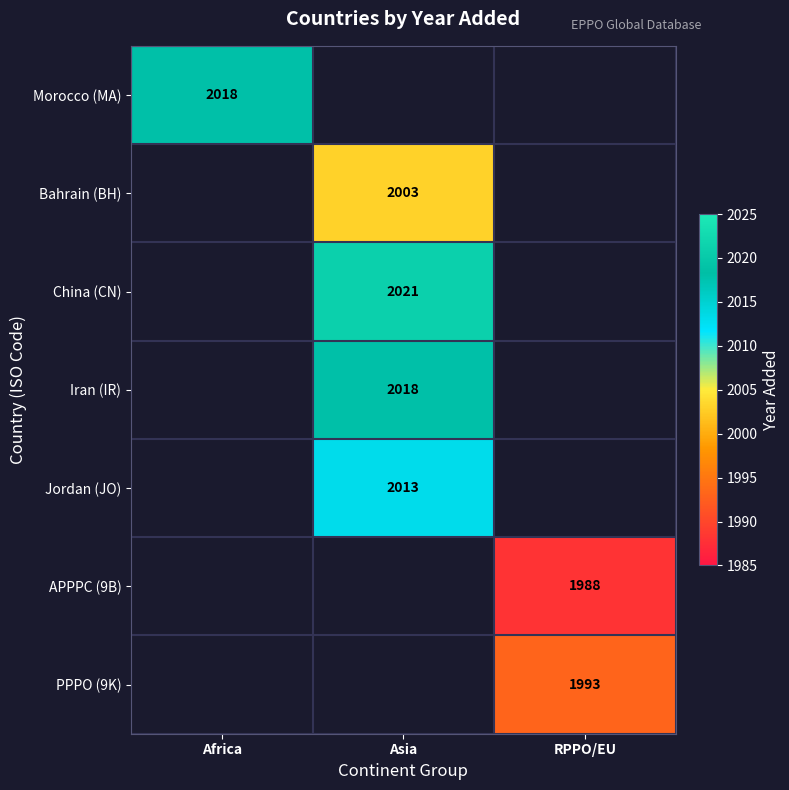

Is it true that Jordan (JO) equals 1153 at Asia?

False